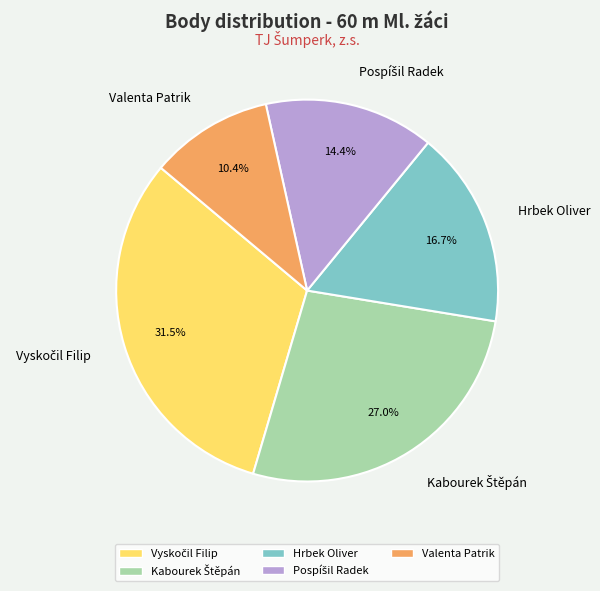

Combined, do Hrbek Oliver and Valenta Patrik account for over 50%?

No